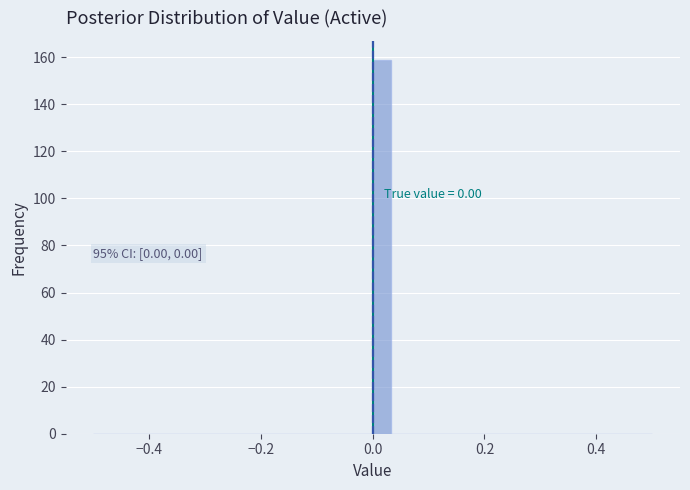

Read against the x-axis, roughly where is the centre of the tallest bar?

0.02